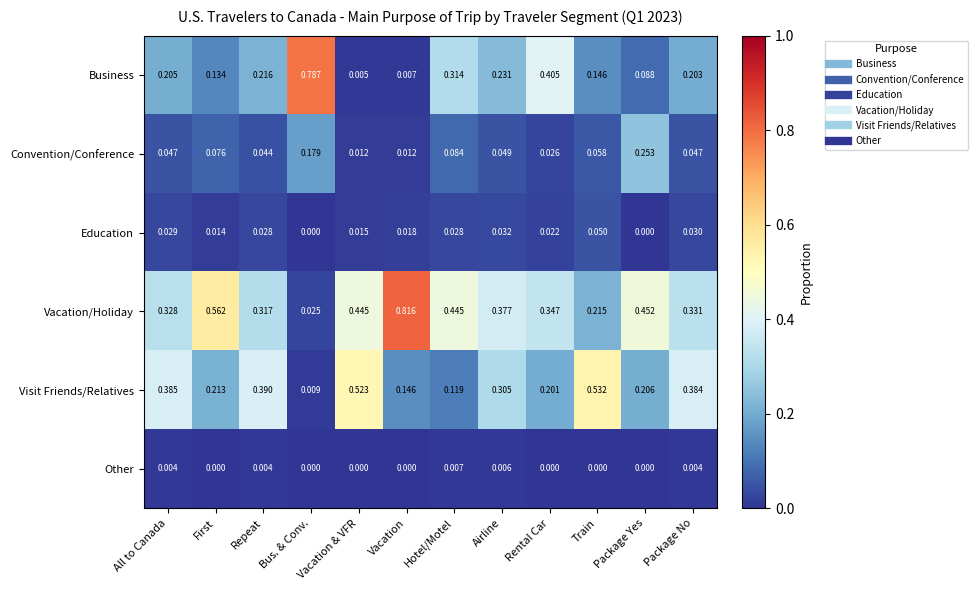

List the labels in order of Visit Friends/Relatives value, largest first.

Train, Vacation & VFR, Repeat, All to Canada, Package No, Airline, First, Package Yes, Rental Car, Vacation, Hotel/Motel, Bus. & Conv.